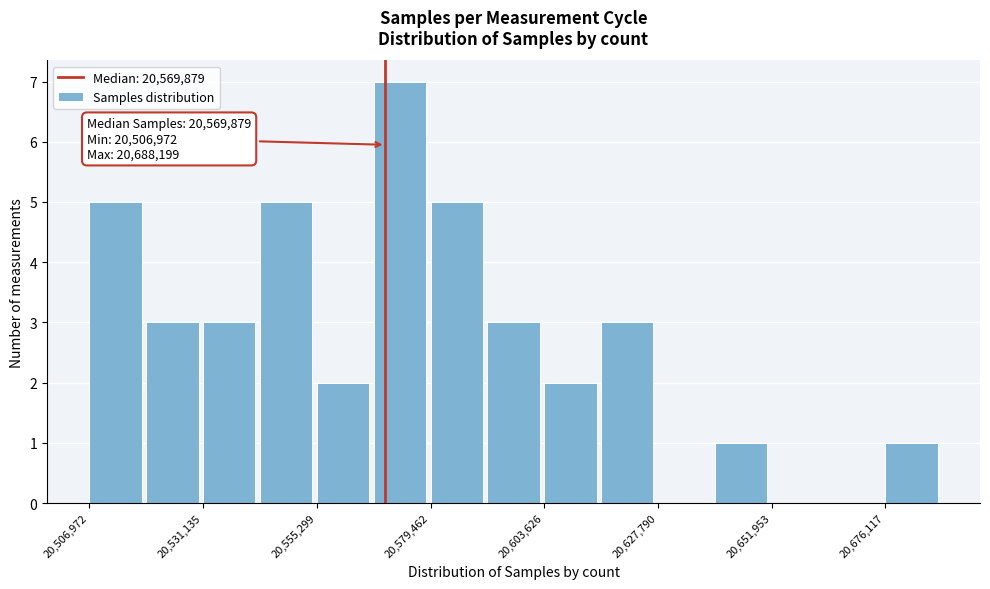

Read against the x-axis, roughly where is the centre of the tallest bar?

20575000